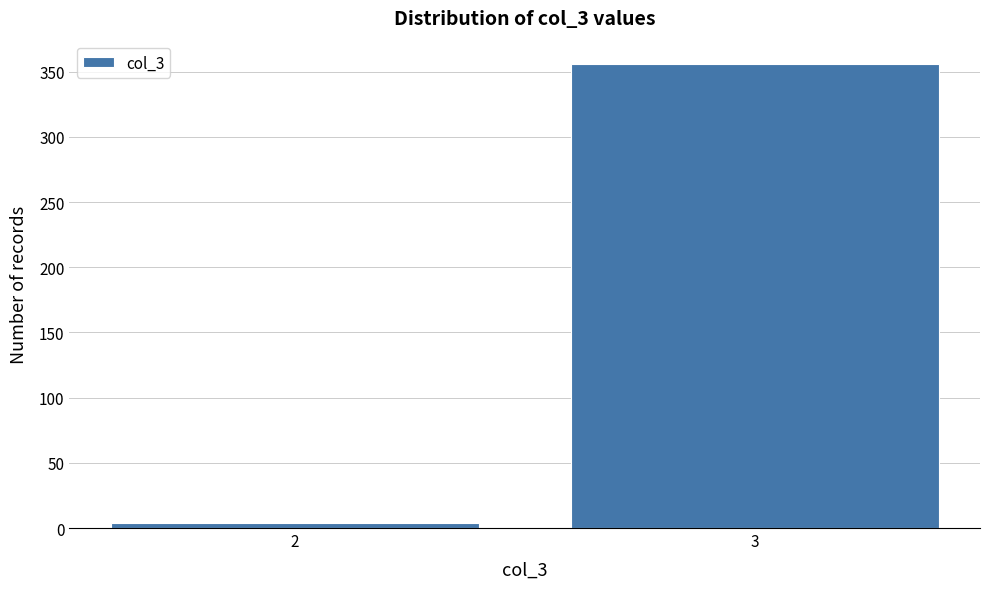

Reading right to left, what are all the values shown in this chart?

356	4